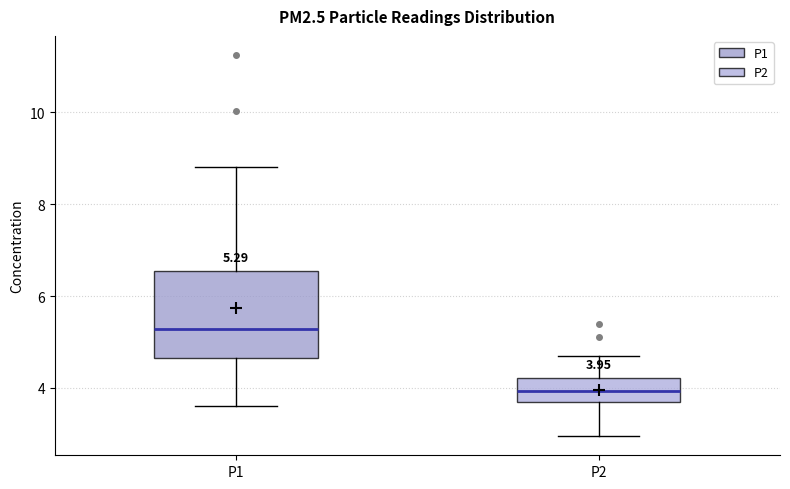

Which box is the tallest, from its lower edge to its upper edge?

P1